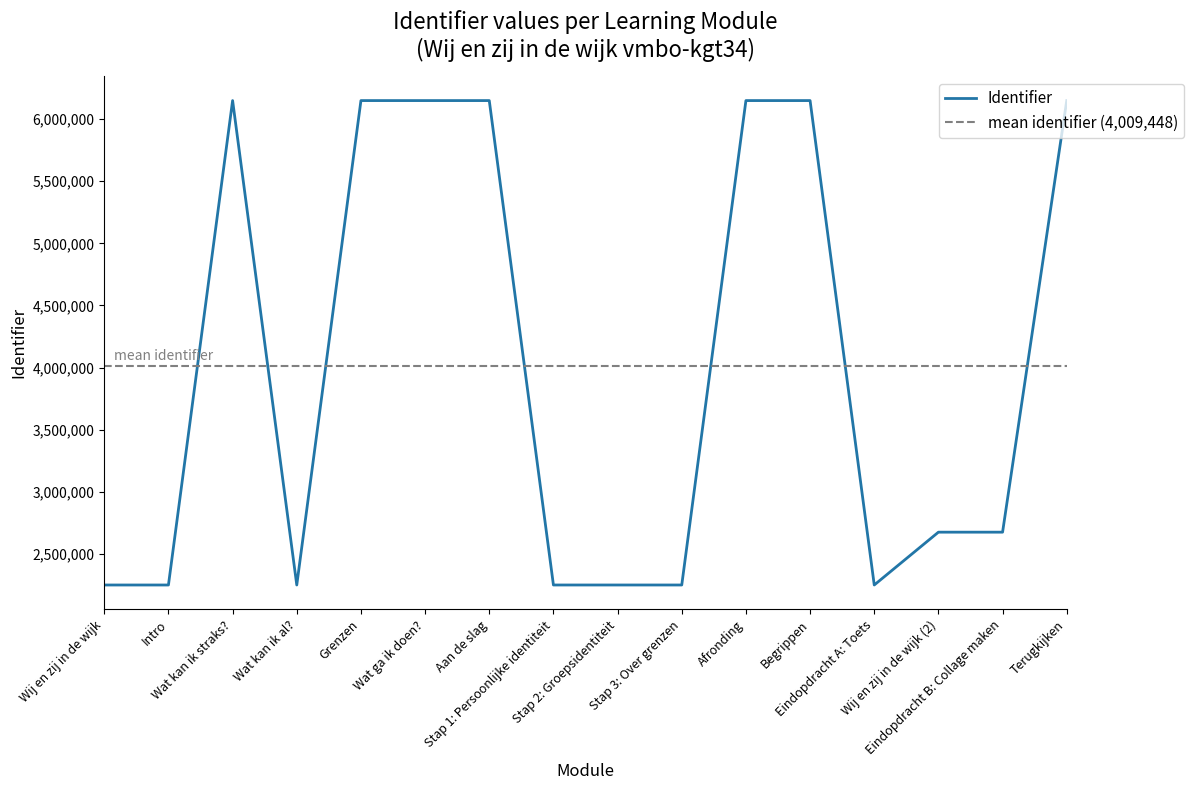

Does the chart display data point markers on the line(s)?

No